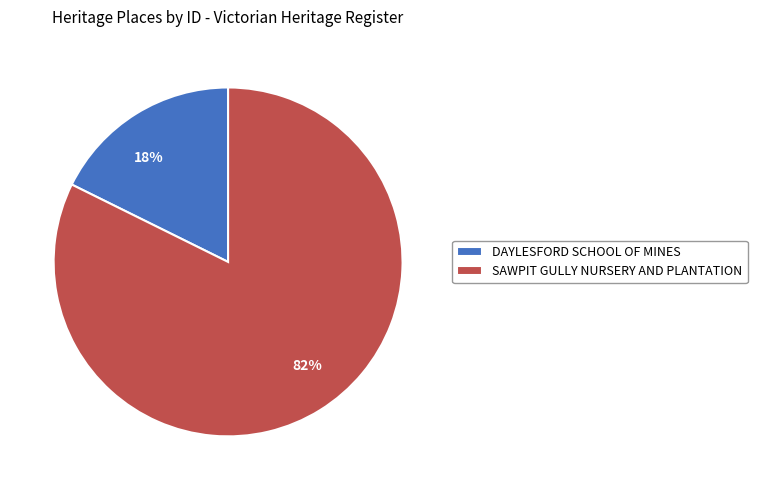

Between DAYLESFORD SCHOOL OF MINES and SAWPIT GULLY NURSERY AND PLANTATION, which is larger?

SAWPIT GULLY NURSERY AND PLANTATION